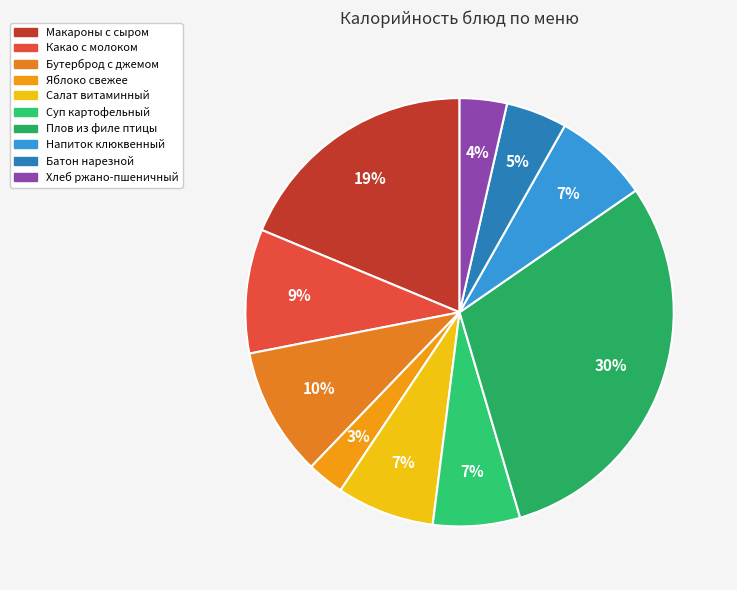

The Салат витаминный slice represents 15% of the pie. True or false?

False